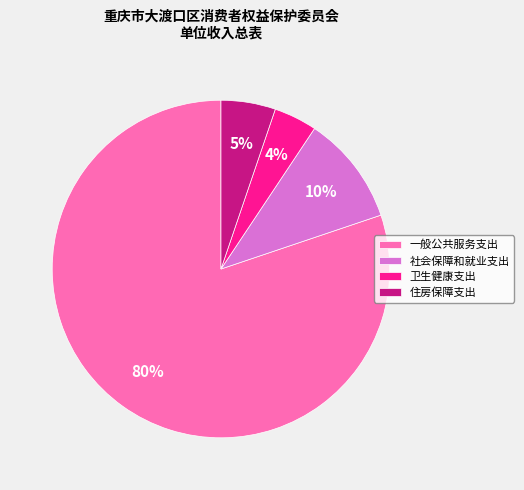

How many slices are in this pie chart?

4